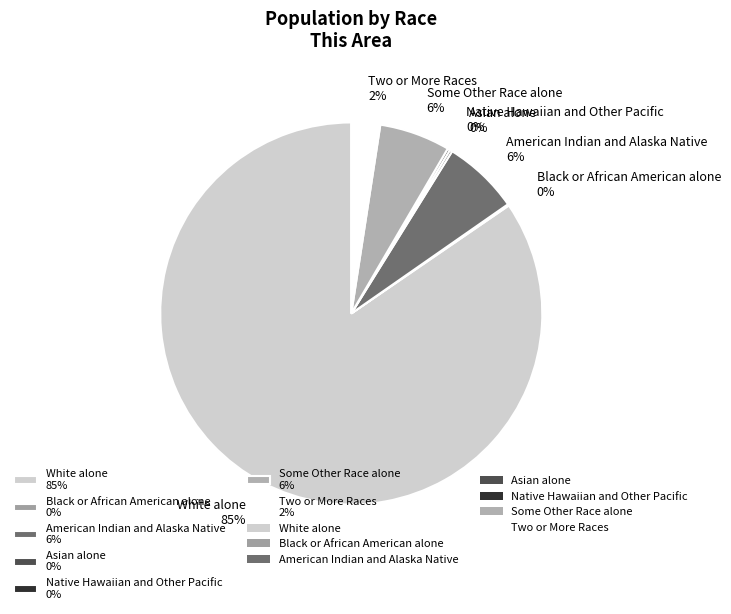

Is there a majority slice in this chart?

Yes